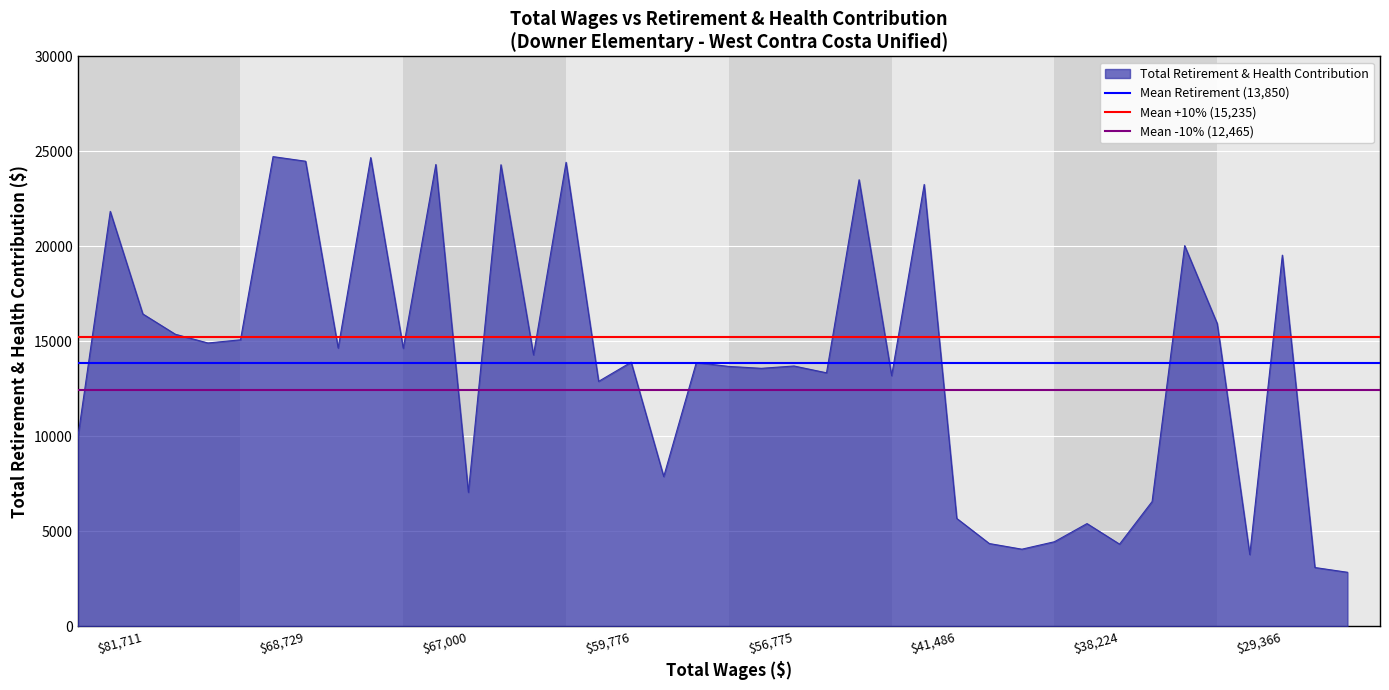

What is the average value of the Mean Retirement (13,850) series?

13850.1